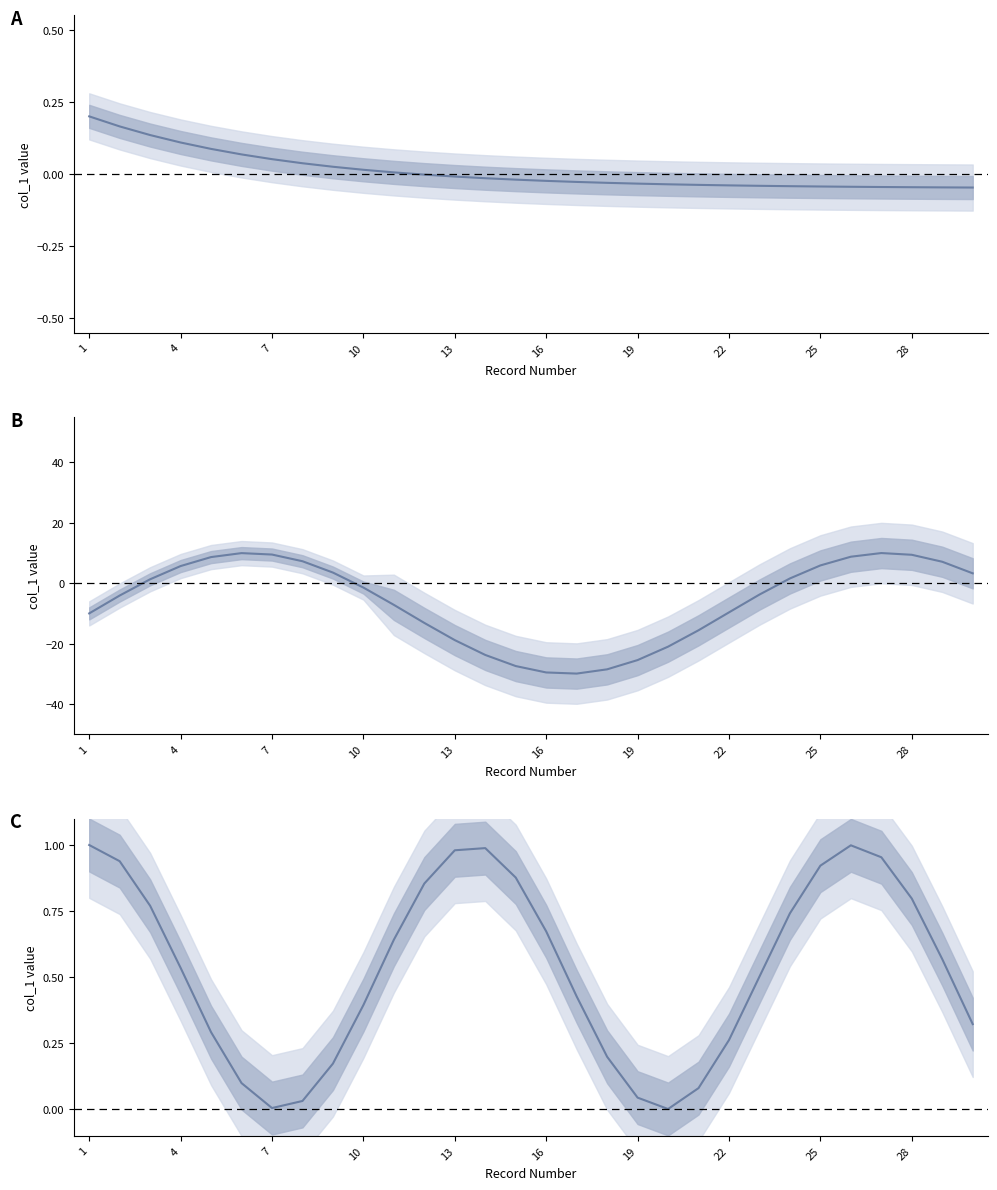

Where is the first local minimum for Group J?

16